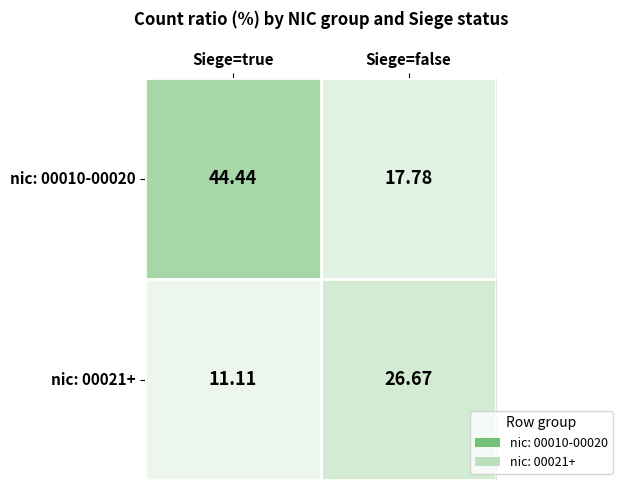

Which series has the largest total across all categories?

nic: 00010-00020